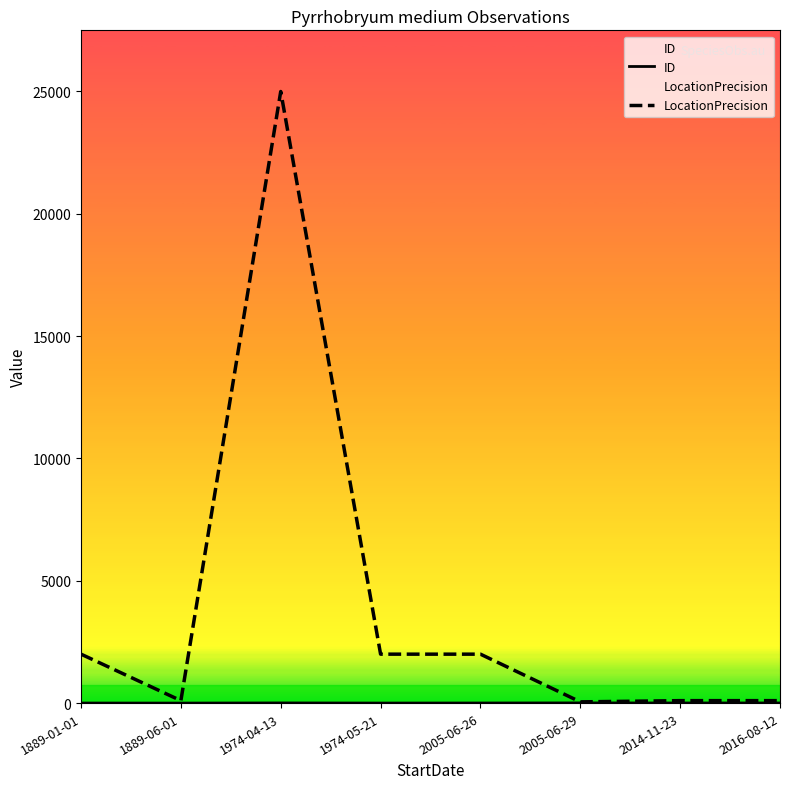

What is the value of the ID point at the 3rd from the left?

6